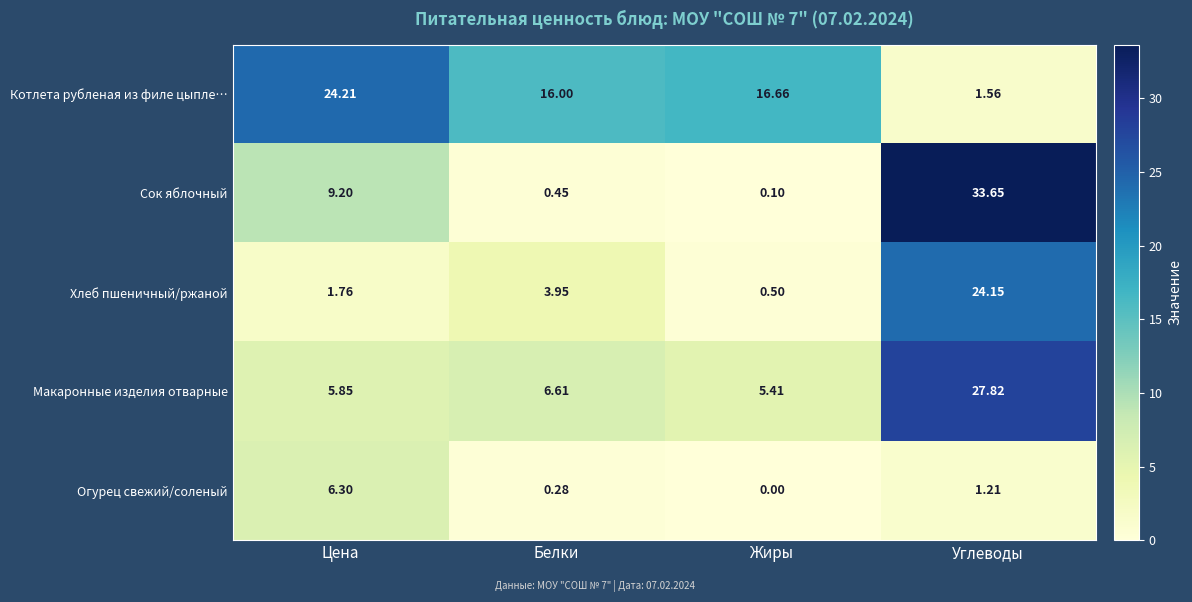

Which label corresponds to the smallest value in the chart?

Жиры